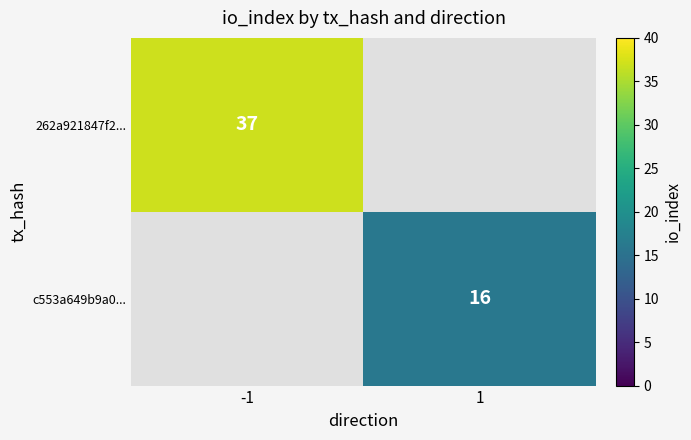

True or false: 262a921847f2... has a value of 52 at -1.

False